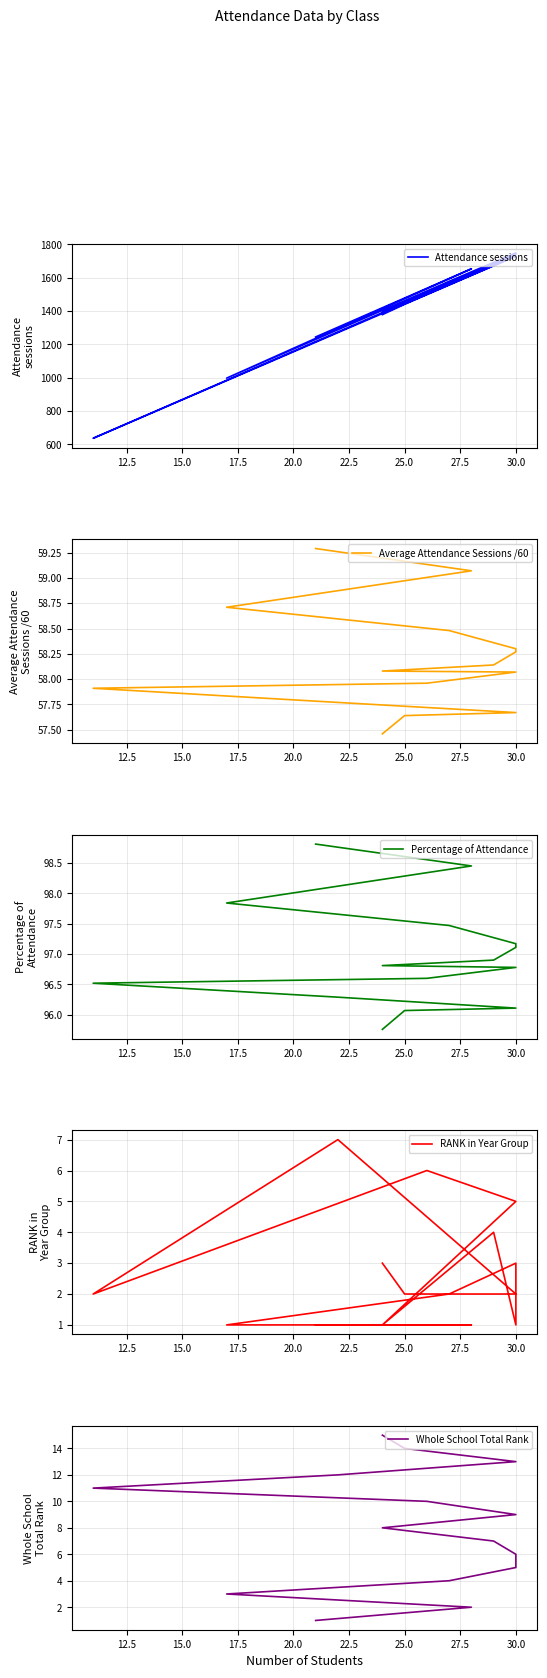

Which series has the widest spread of values?

Attendance sessions